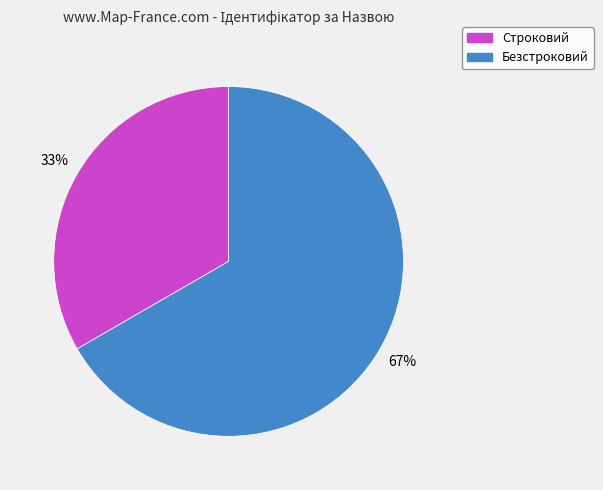

To the nearest percent, what portion does Строковий represent?

33%